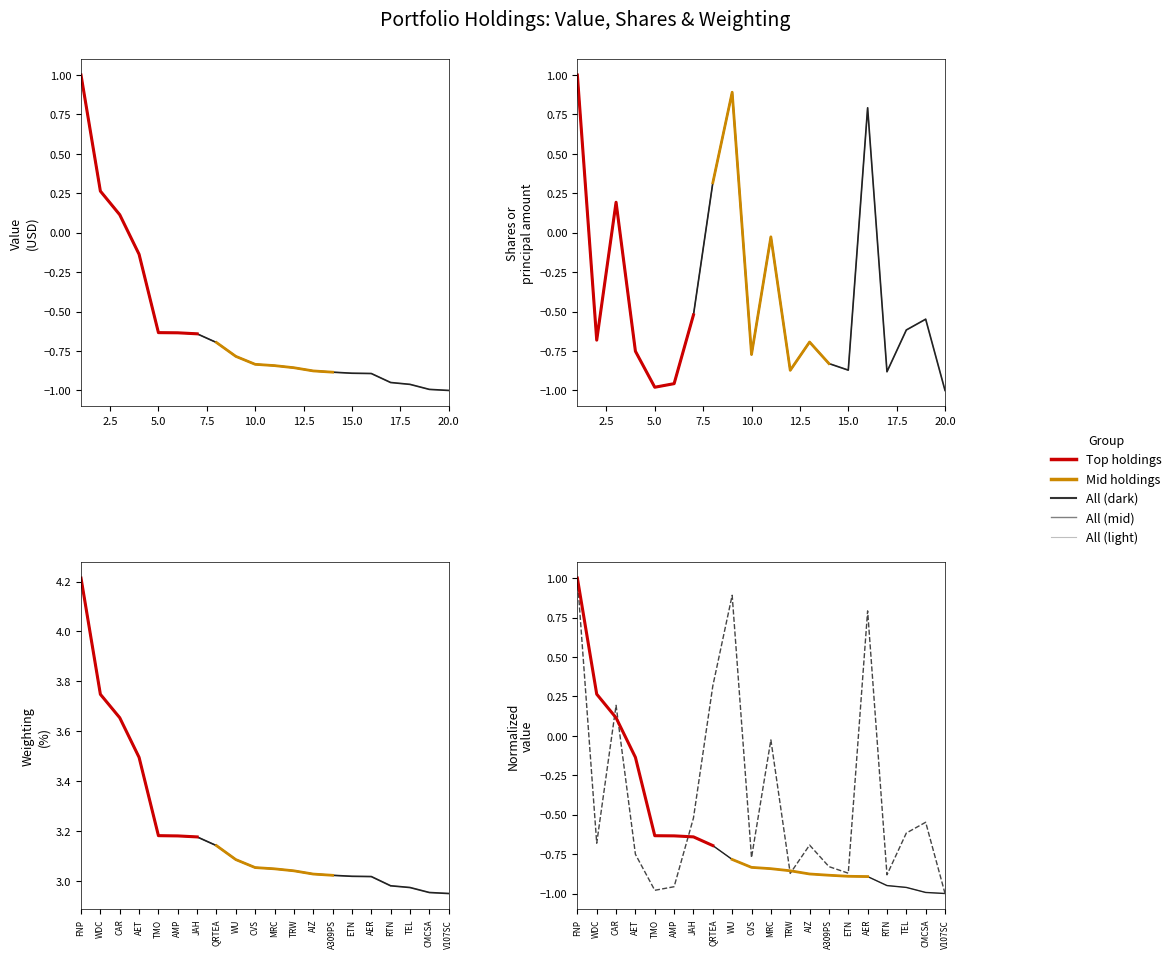

Which series ends up on top after the final intersection of Value and Shares or principal amount?

Shares or principal amount